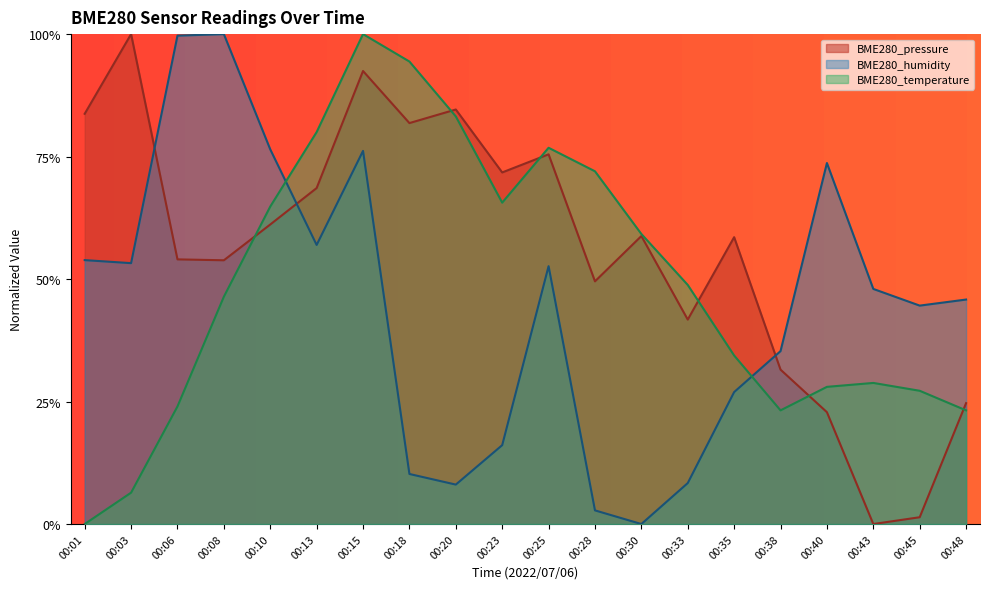

Is it true that BME280_temperature equals 0.1 at 00:03?

False